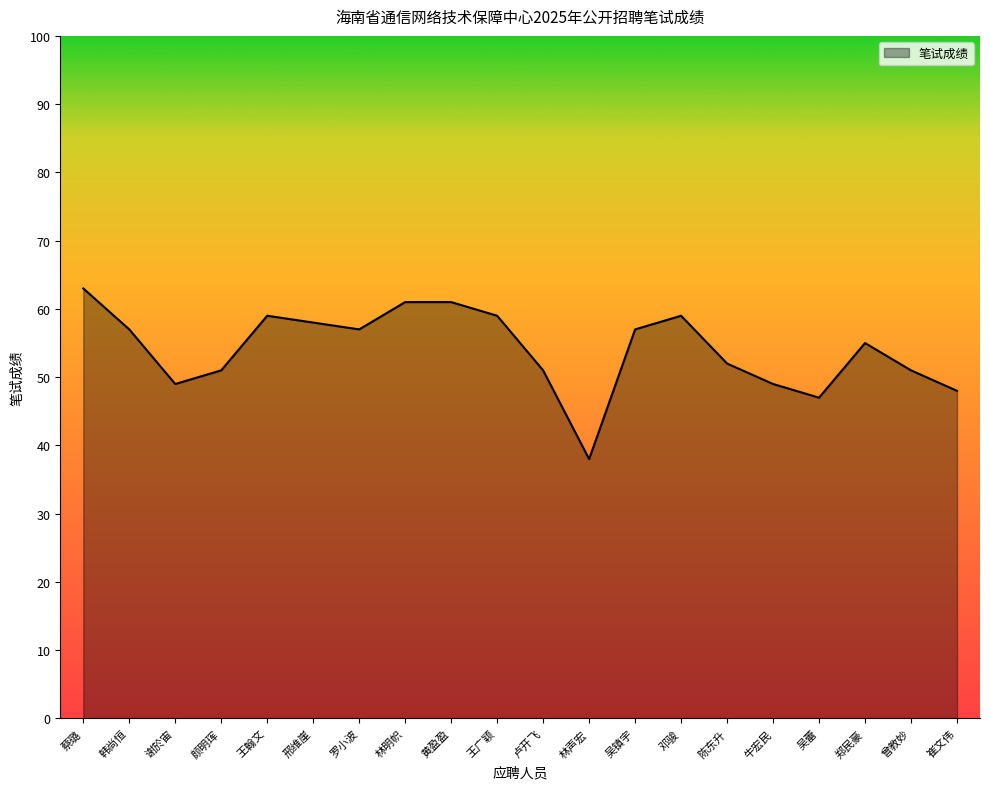

Reading right to left, transcribe all the data shown in this chart.

崔文伟=48	曾教妙=51	郑民豪=55	吴蕾=47	牛宏民=49	陈东升=52	邓骏=59	吴镇宇=57	林声宏=38	卢开飞=51	王广颖=59	黄盈盈=61	林明帜=61	罗小波=57	邢维崖=58	王翰文=59	颜明珲=51	谢於宙=49	韩尚恒=57	蔡璐=63